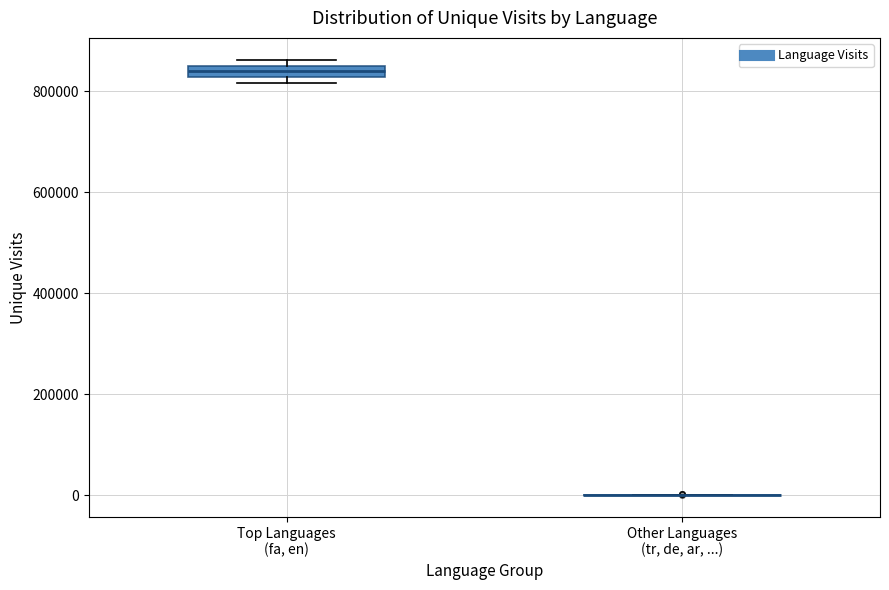

Which box is the tallest, from its lower edge to its upper edge?

Top Languages (fa, en)